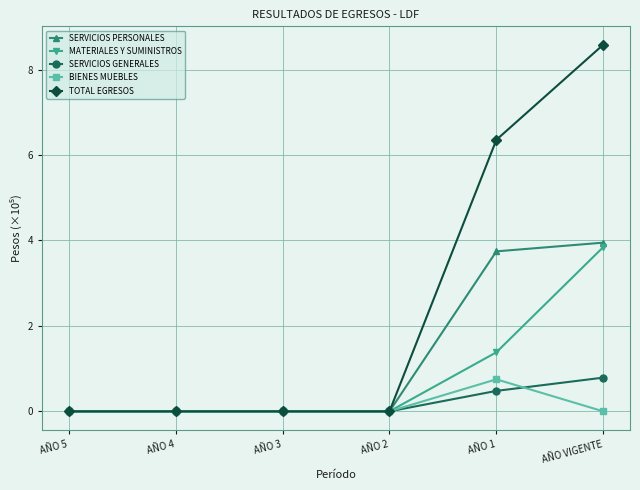

Reading right to left, list all the values displayed in this chart.

SERVICIOS PERSONALES: AÑO VIGENTE=3.9	AÑO 1=3.7	AÑO 2=0.0	AÑO 3=0.0	AÑO 4=0.0	AÑO 5=0.0
MATERIALES Y SUMINISTROS: AÑO VIGENTE=3.8	AÑO 1=1.4	AÑO 2=0.0	AÑO 3=0.0	AÑO 4=0.0	AÑO 5=0.0
SERVICIOS GENERALES: AÑO VIGENTE=0.8	AÑO 1=0.5	AÑO 2=0.0	AÑO 3=0.0	AÑO 4=0.0	AÑO 5=0.0
BIENES MUEBLES: AÑO VIGENTE=0.0	AÑO 1=0.8	AÑO 2=0.0	AÑO 3=0.0	AÑO 4=0.0	AÑO 5=0.0
TOTAL EGRESOS: AÑO VIGENTE=8.6	AÑO 1=6.4	AÑO 2=0.0	AÑO 3=0.0	AÑO 4=0.0	AÑO 5=0.0